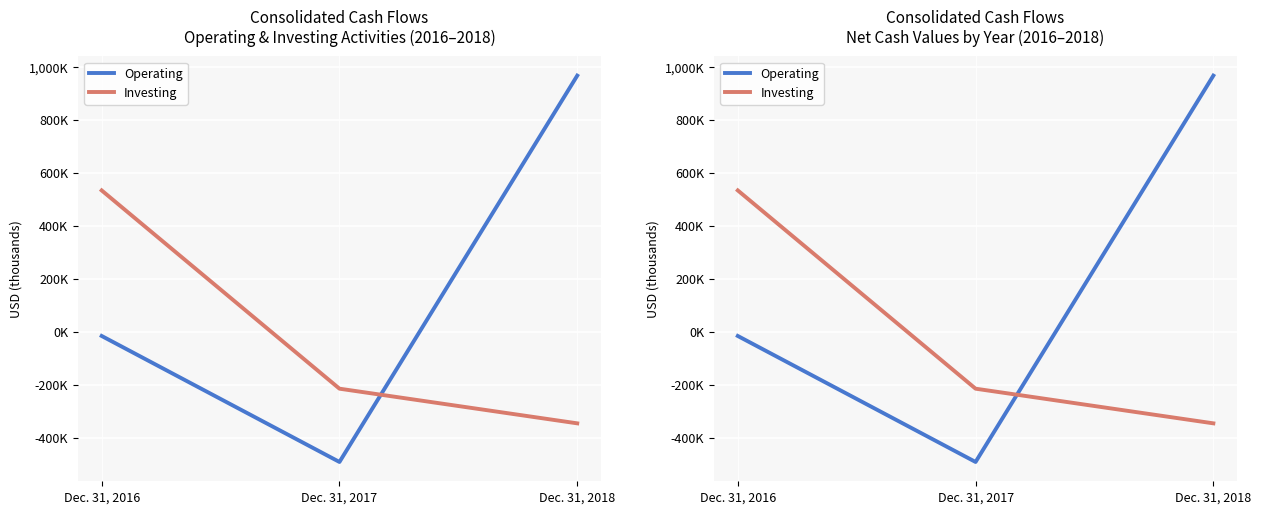

List the labels in order of Operating value, smallest first.

Dec. 31, 2017, Dec. 31, 2016, Dec. 31, 2018